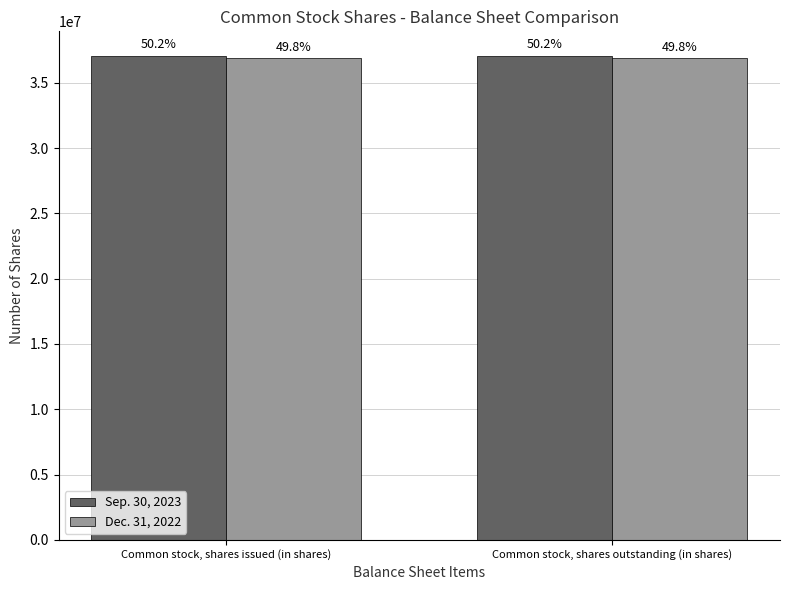

How many groups of bars are there?

2